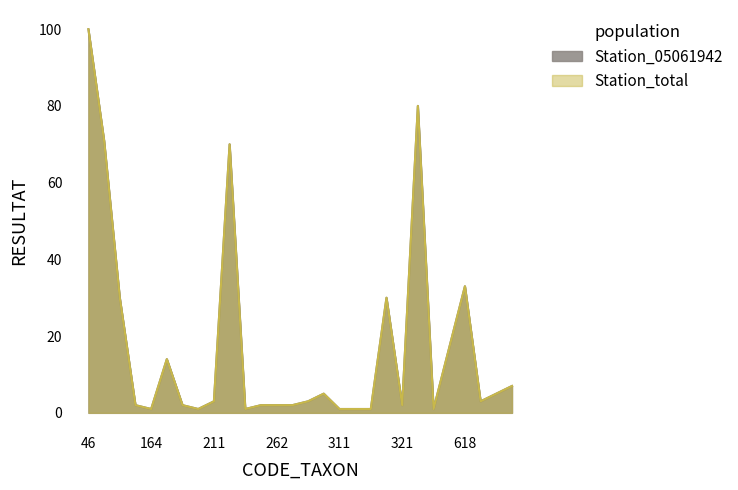

Reading left to right, extract all data points from this chart.

Station_05061942: 46=100	68=71	69=30	156=2	164=1	183=14	189=2	190=1	211=3	212=70	223=1	241=2	262=2	268=2	292=3	305=5	311=1	312=1	317=1	318=30	321=2	364=80	421=1	451=17	618=33	620=3	623=5	637=7
Station_total: 46=100	68=71	69=30	156=2	164=1	183=14	189=2	190=1	211=3	212=70	223=1	241=2	262=2	268=2	292=3	305=5	311=1	312=1	317=1	318=30	321=2	364=80	421=1	451=17	618=33	620=3	623=5	637=7